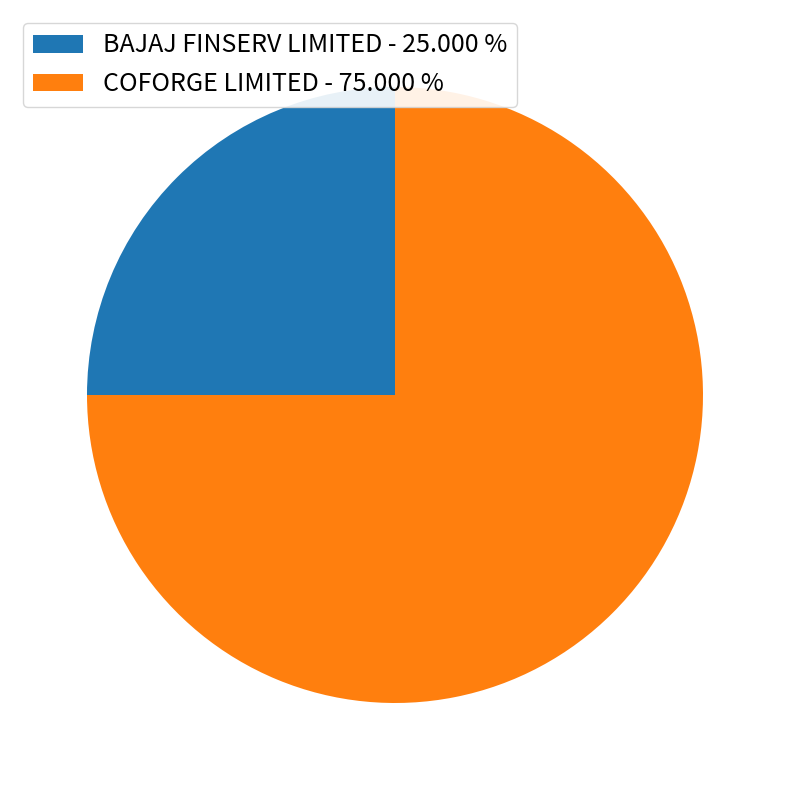

Is the sum of BAJAJ FINSERV LIMITED - 25.000 % and COFORGE LIMITED - 75.000 % greater than half?

Yes